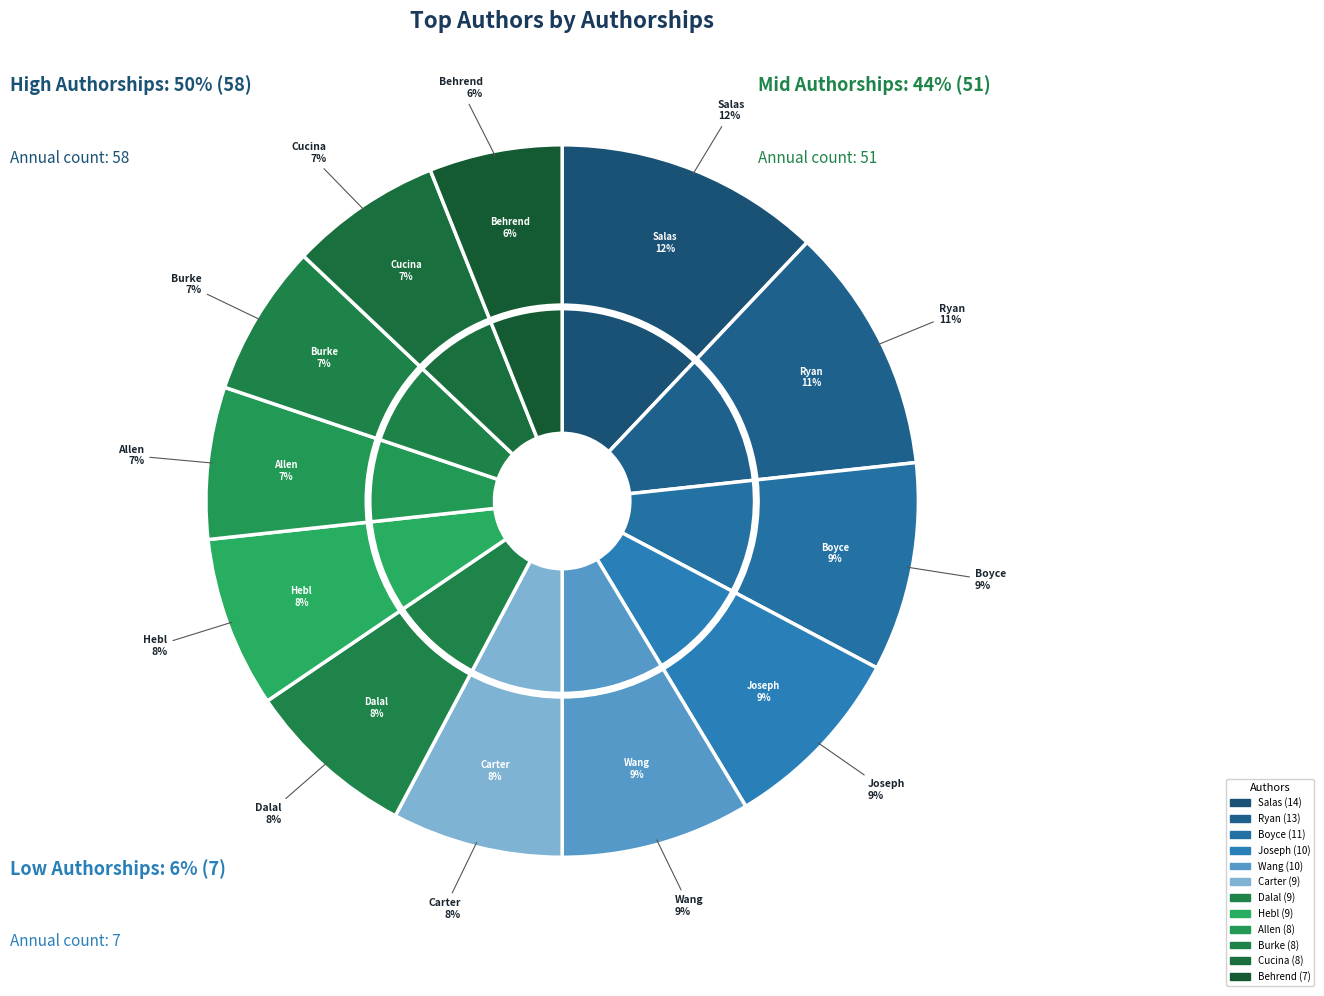

Count the number of slices in the pie.

12